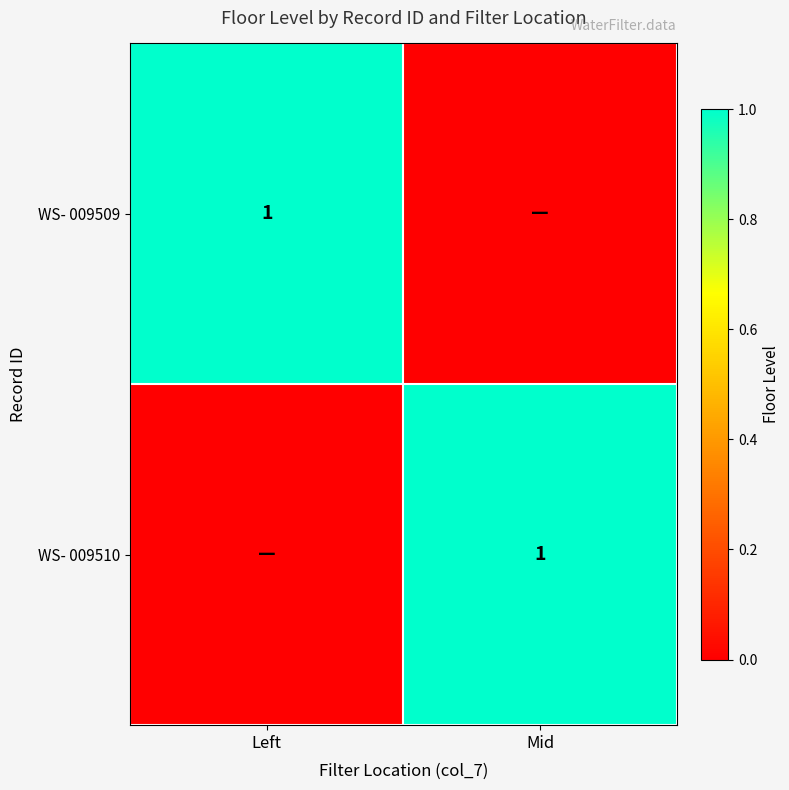

The value of WS- 009509 at Left is 1. True or false?

True